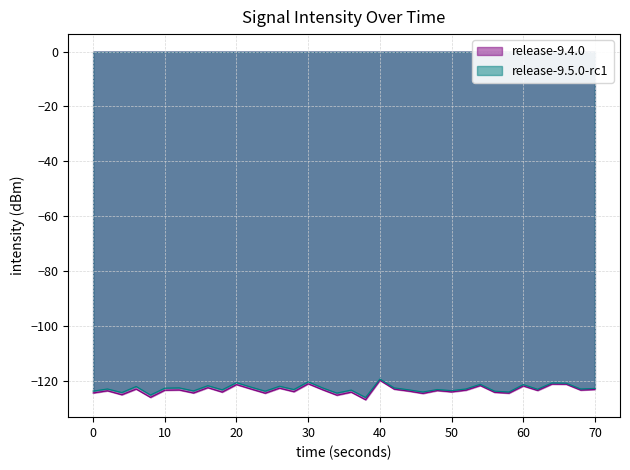

Does the chart display data point markers on the line(s)?

No